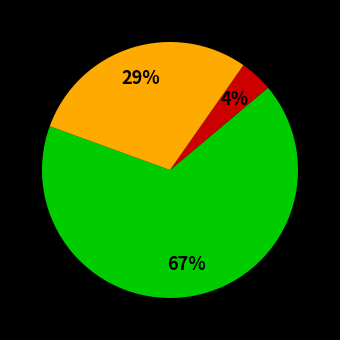

To the nearest percent, what is the average slice percentage?

33%